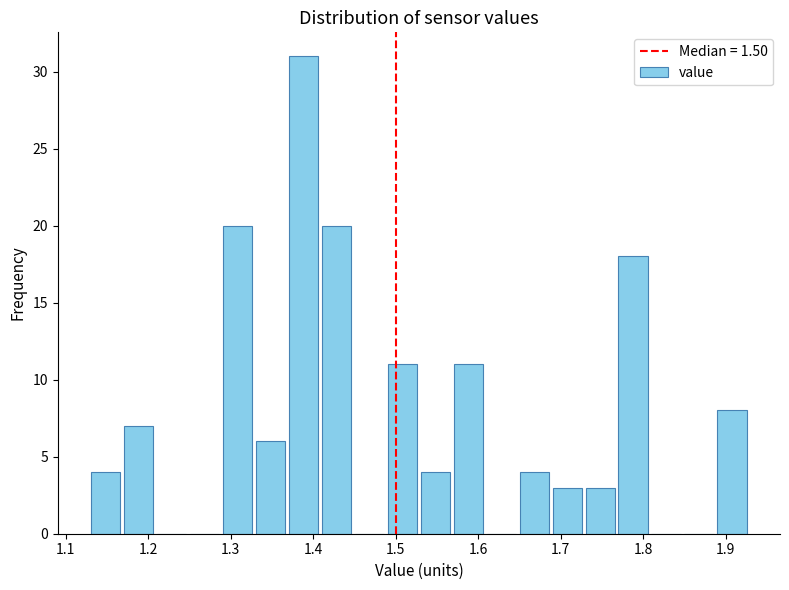

Over which range of the x-axis is the bar tallest?

1.37 to 1.41